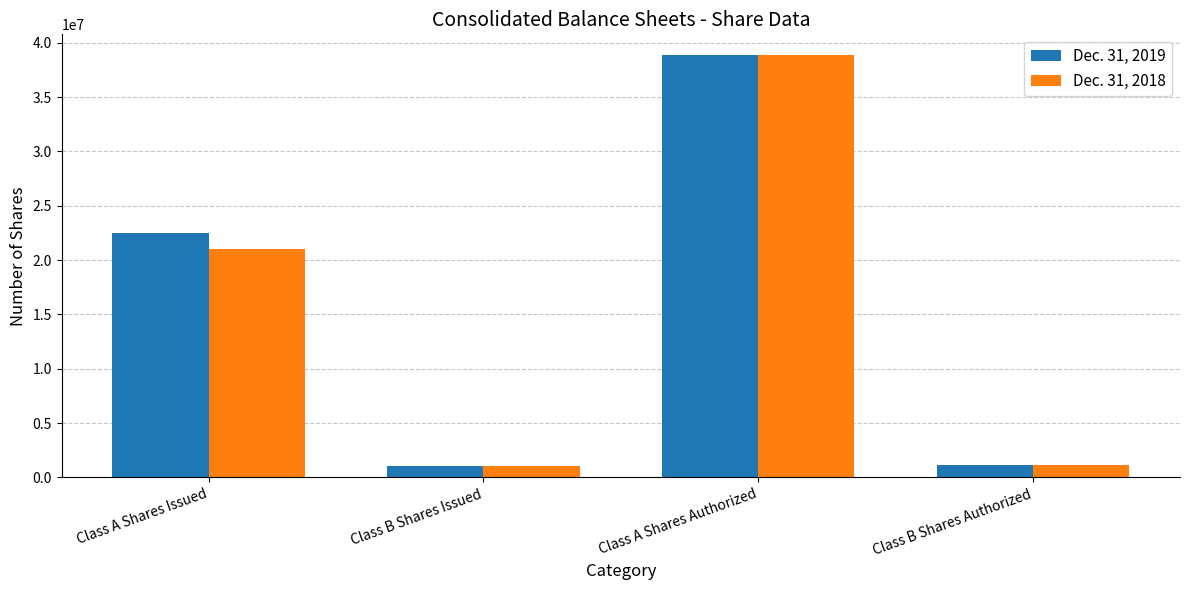

Which series changed the most between Class A Shares Issued and Class B Shares Issued?

Dec. 31, 2019